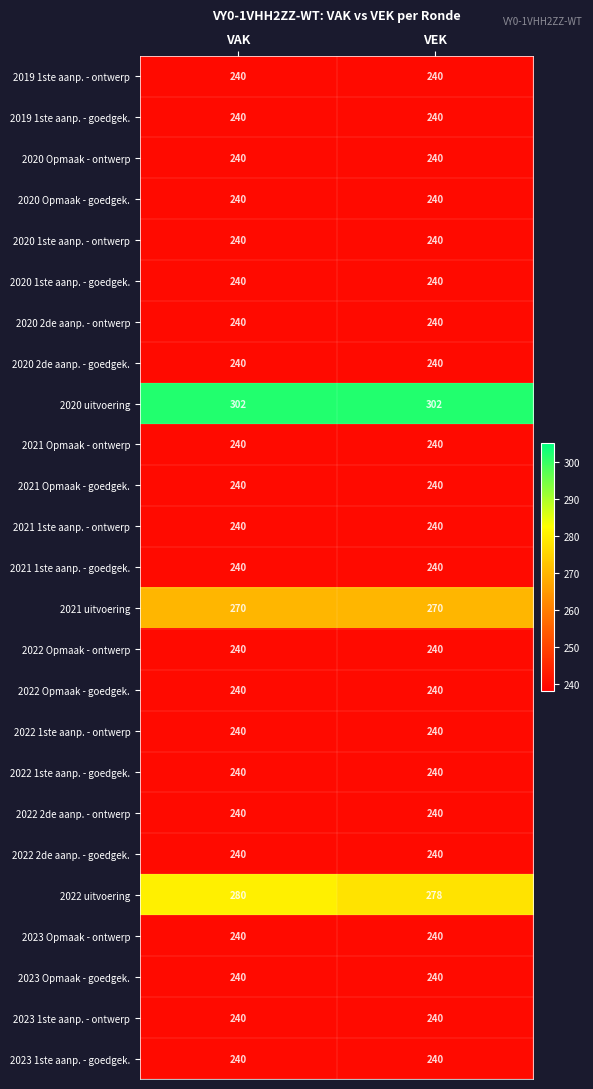

What is the spread (max minus min) of values at VAK?

62